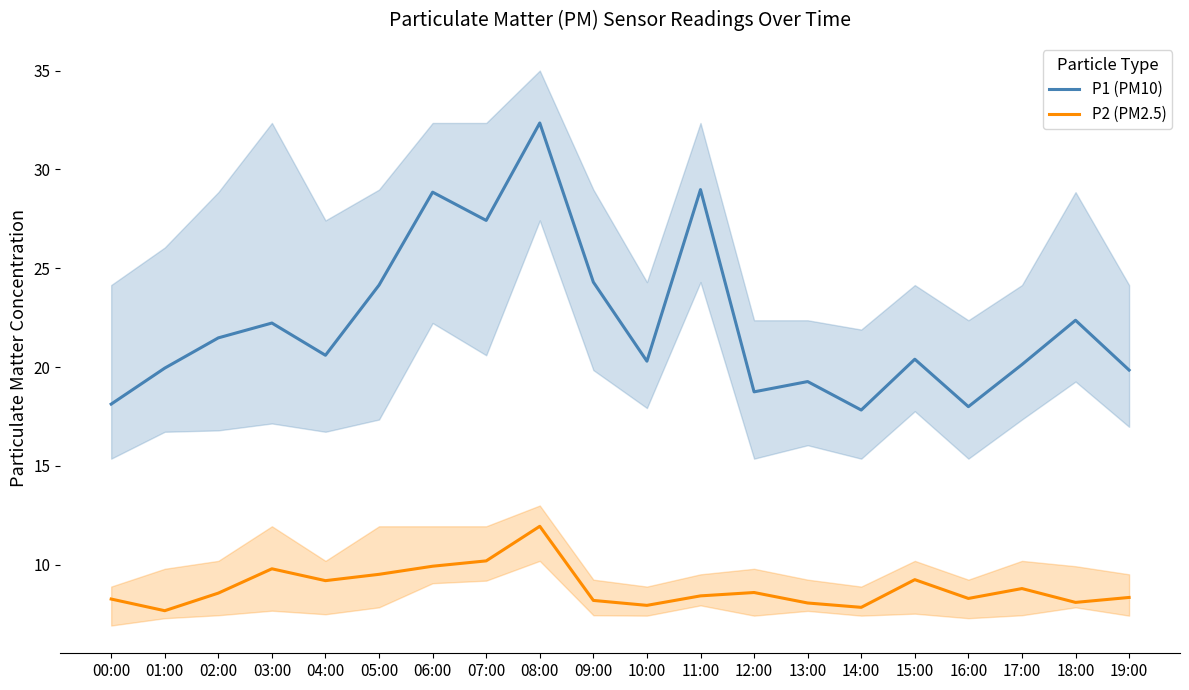

Is the value of P1 (PM10) at 01:00 greater than the value of P2 (PM2.5) at 16:00?

Yes